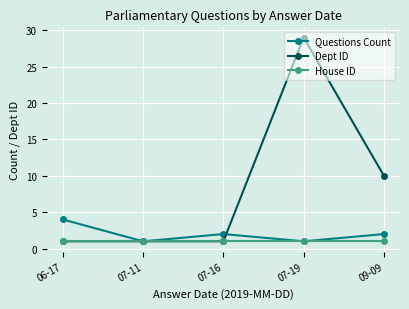

True or false: Questions Count has a value of 1 at 07-19.

True